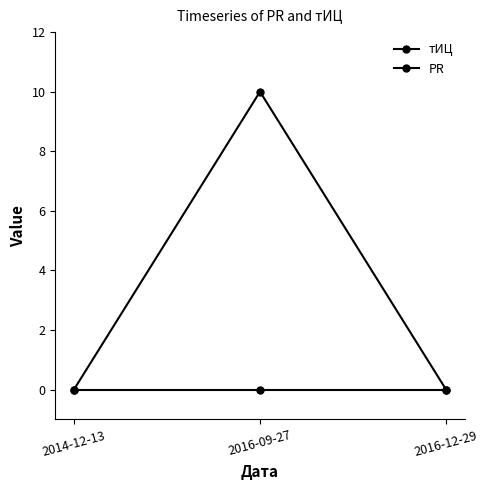

Which category has the highest value across all series?

2016-09-27